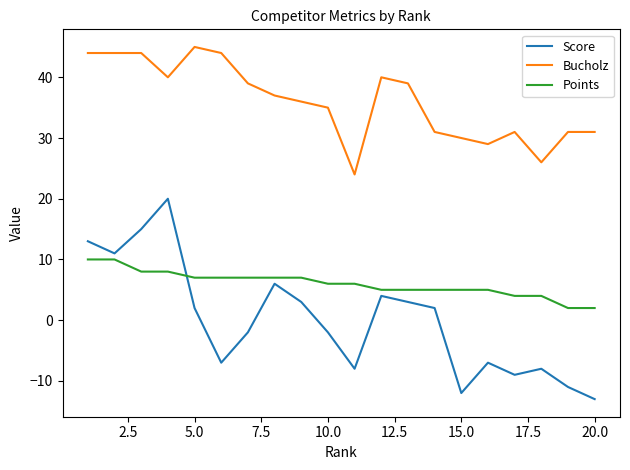

Count the Points values in the range 5 to 7.

12